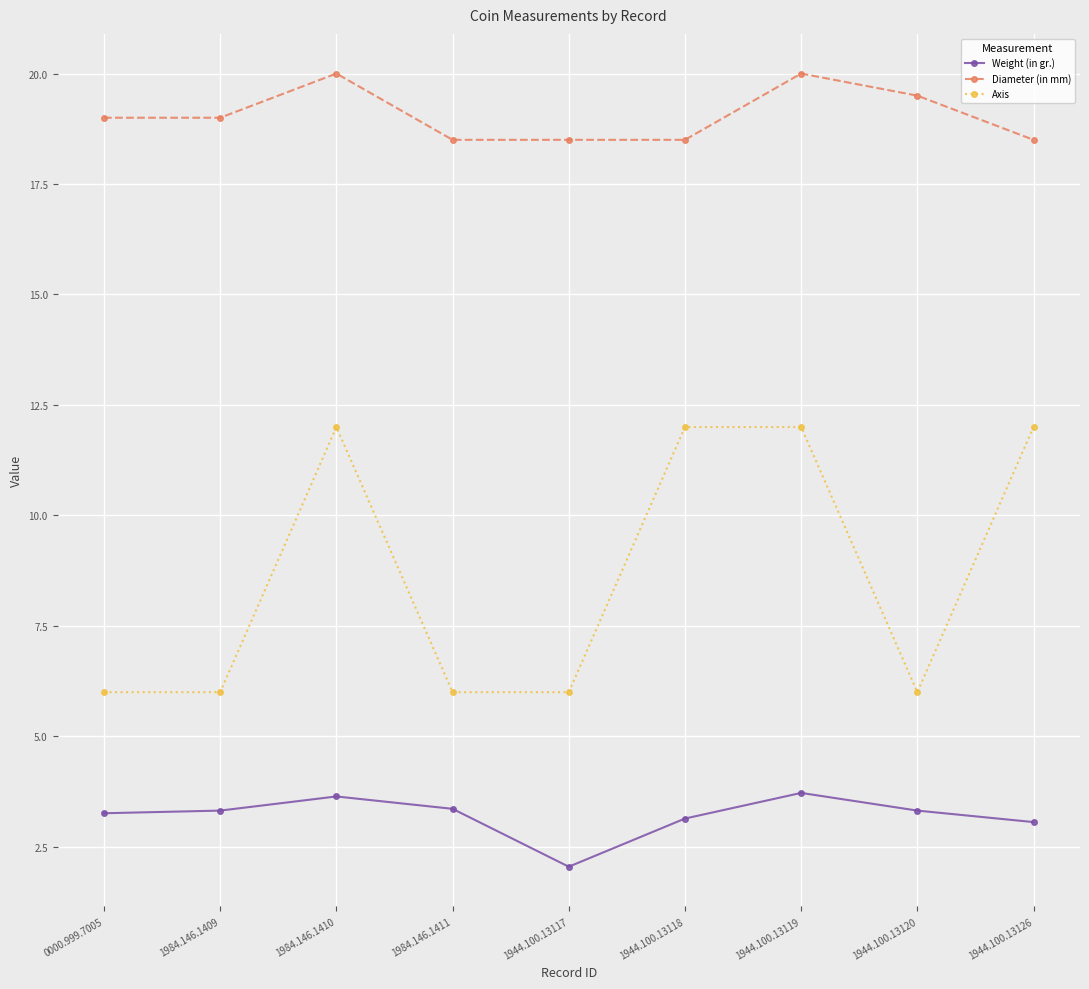

At how many categories does at least one series exceed 14?

9